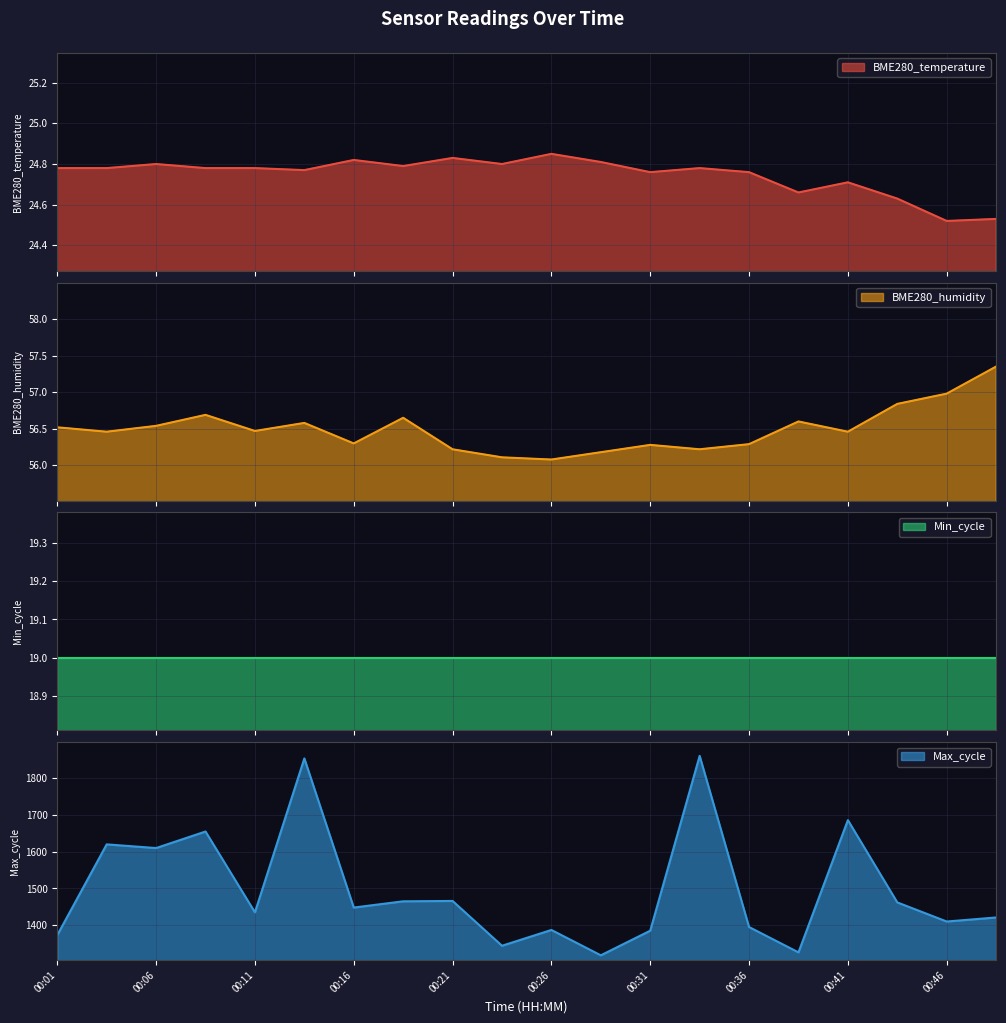

How many values in the Max_cycle series exceed 1448?

9